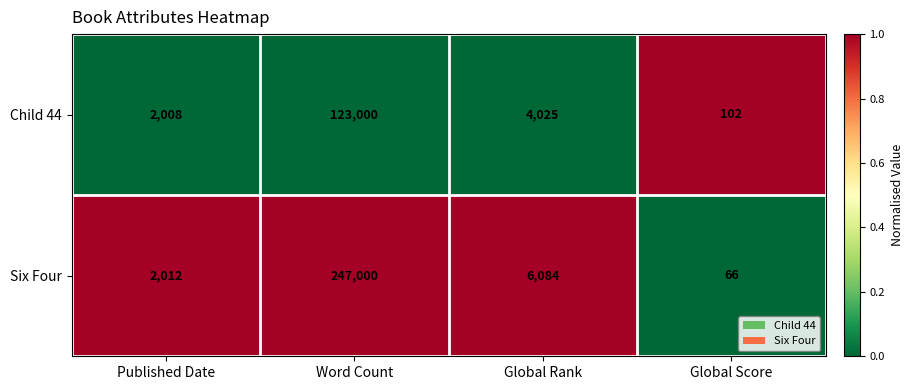

List the series in order of their peak value, lowest first.

Child 44, Six Four